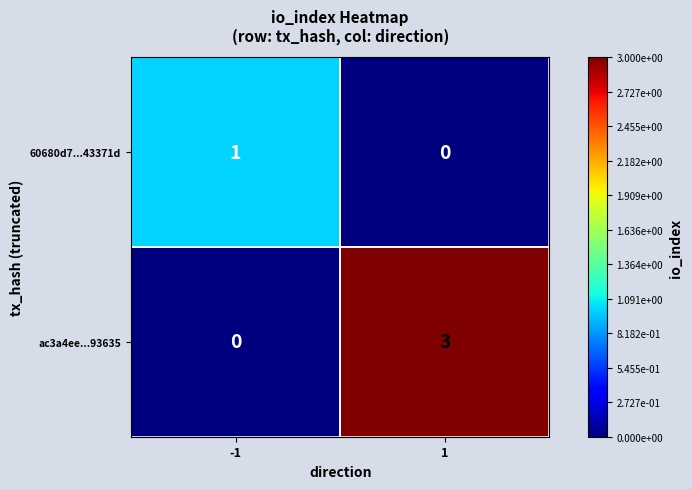

Rank the series by their average value, from highest to lowest.

ac3a4ee...93635, 60680d7...43371d